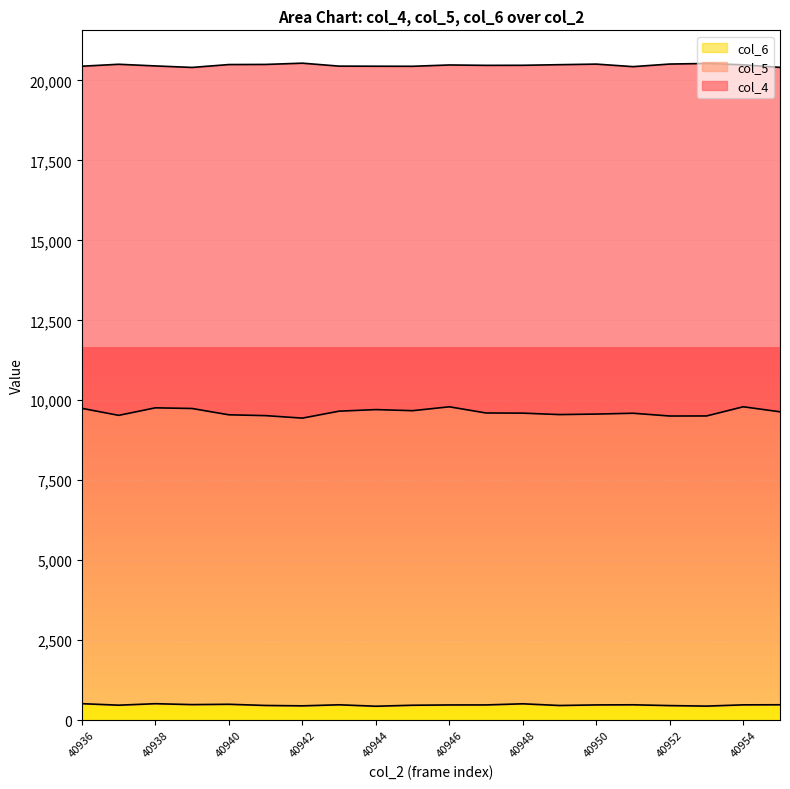

What is the sum of all col_6 values?

9455